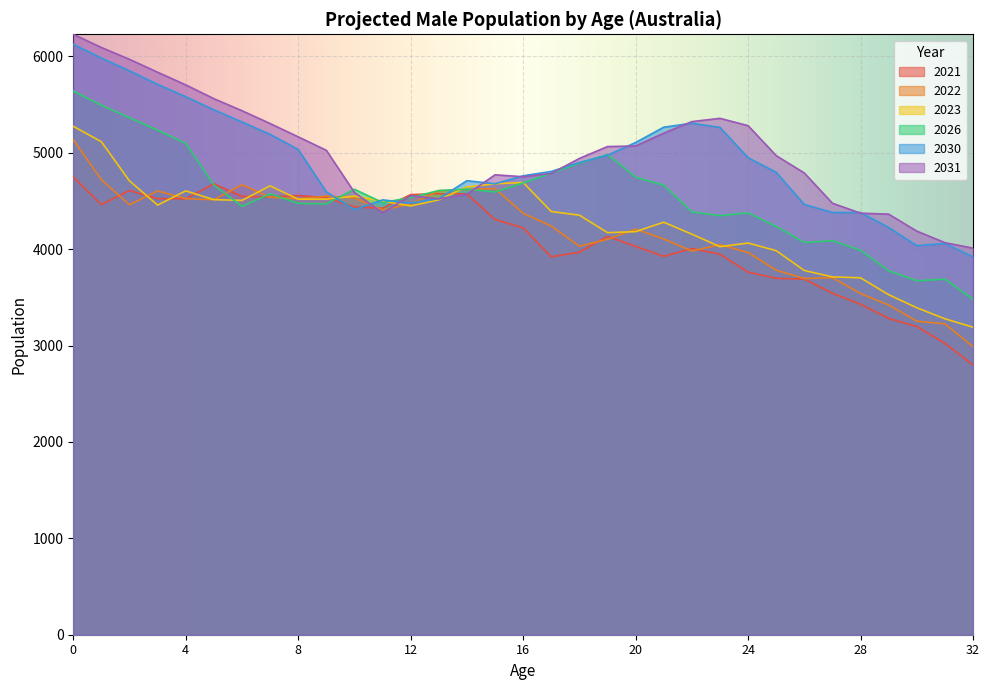

The value of 2030 at 0 is 10961. True or false?

False